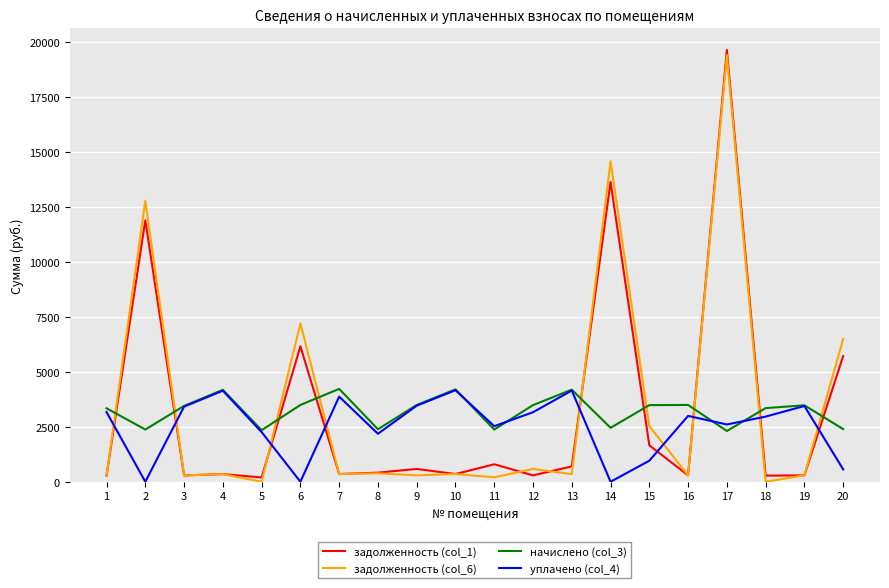

What is the maximum value for задолженность (col_6)?

19417.3